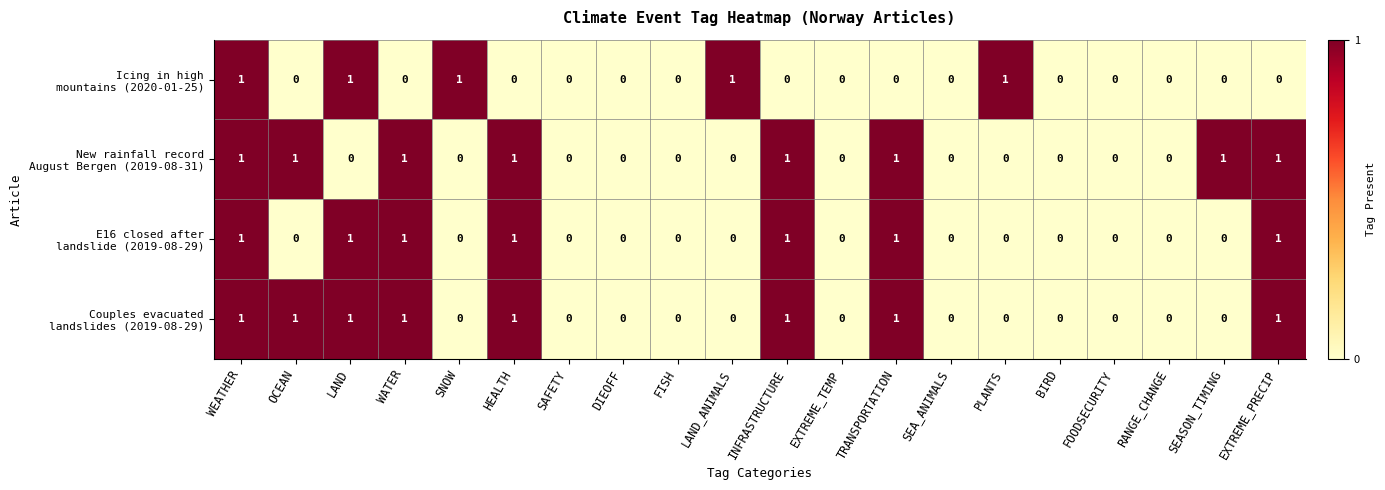

At which category is the sum across all series the highest?

WEATHER